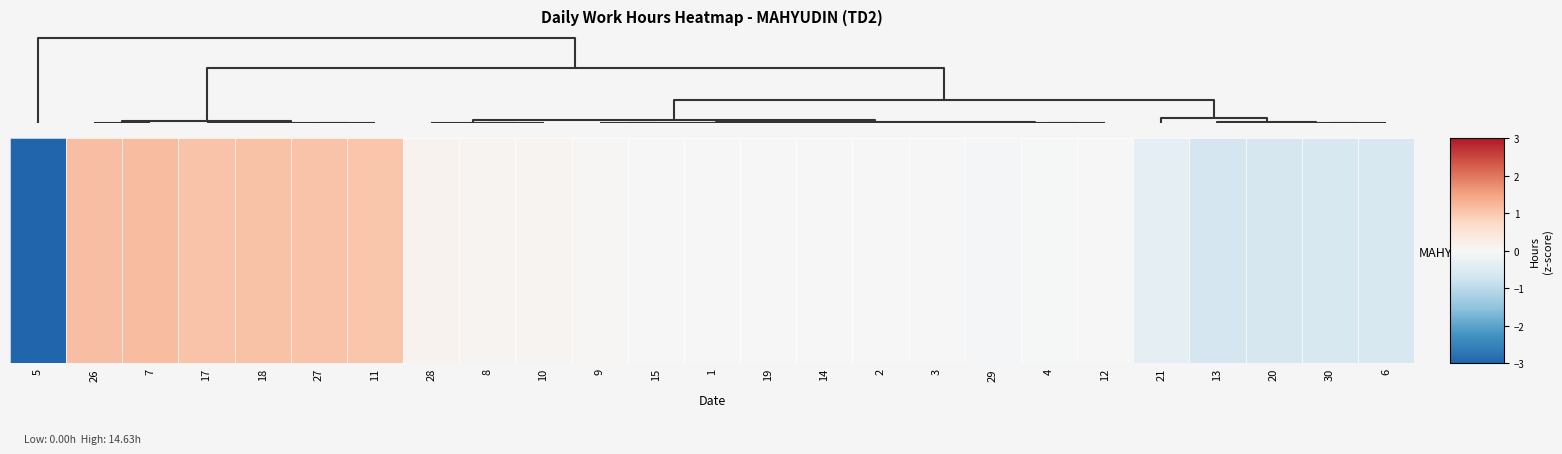

Reading left to right, list all the values displayed in this chart.

-4.0	1.1	1.2	1.1	1.1	1.1	1.1	0.1	0.1	0.1	0.0	0.0	-0.0	-0.0	0.0	0.0	0.0	-0.1	-0.0	-0.0	-0.4	-0.7	-0.6	-0.6	-0.6